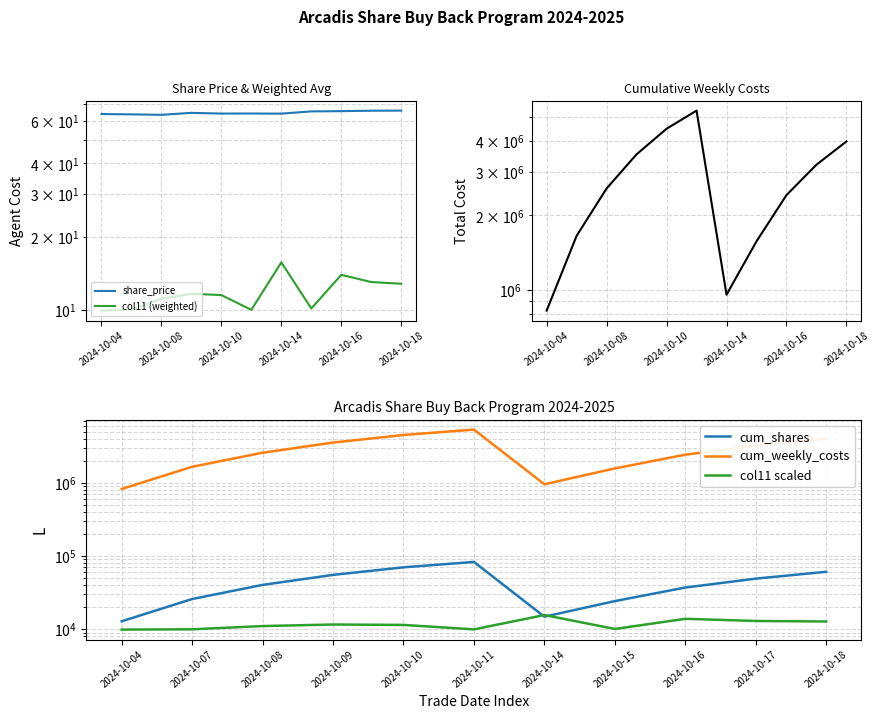

True or false: cum_shares has more than 1 interior local peaks.

False